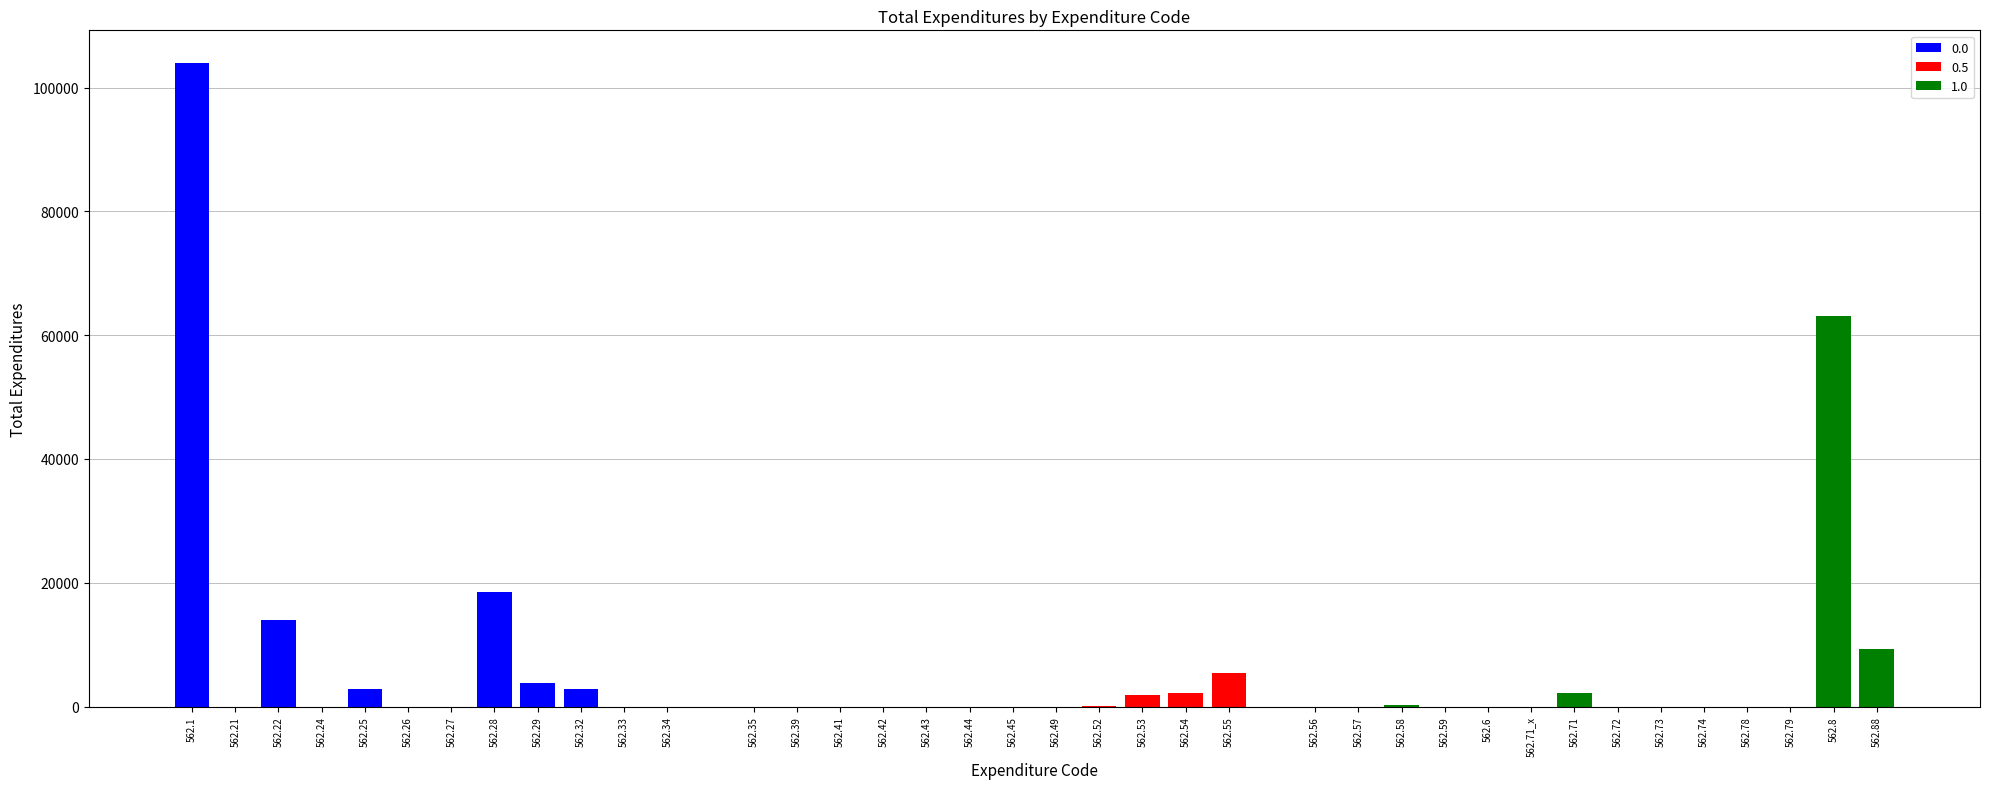

Reading right to left, extract all data points from this chart.

9356	63166	0	0	0	0	0	2178	0	0	0	203	0	0	5397	2131	1896	131	0	0	0	0	0	0	0	0	0	0	2915	3884	18586	0	0	2812	0	13955	0	104038